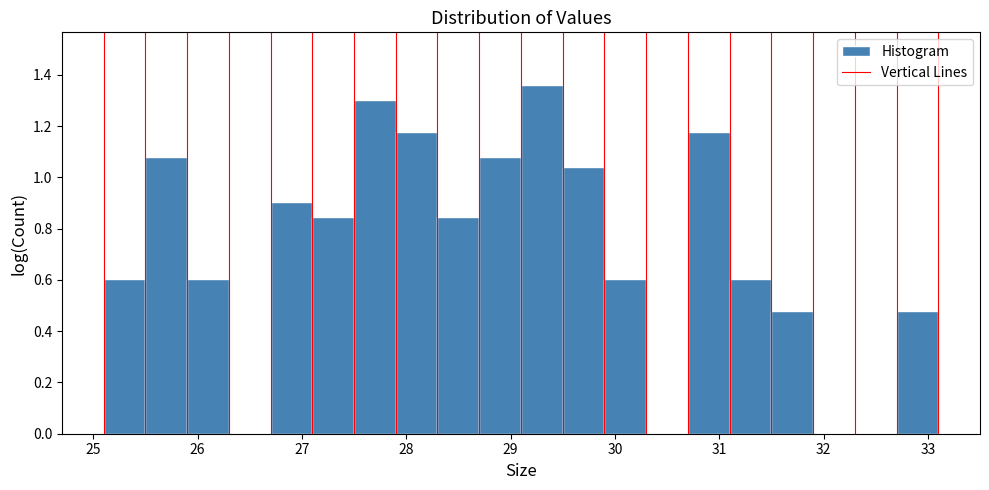

Reading left to right, transcribe this chart: for each bar, give the range it covers on the x-axis and its height. The values are not printed on the chart, so give them approximately, as read against the axis.

25.1 to 25.5: 0.60
25.5 to 25.9: 1.08
25.9 to 26.3: 0.60
26.3 to 26.7: 0
26.7 to 27.1: 0.90
27.1 to 27.5: 0.84
27.5 to 27.9: 1.30
27.9 to 28.3: 1.18
28.3 to 28.7: 0.84
28.7 to 29.1: 1.08
29.1 to 29.5: 1.36
29.5 to 29.9: 1.04
29.9 to 30.3: 0.60
30.3 to 30.7: 0
30.7 to 31.1: 1.18
31.1 to 31.5: 0.60
31.5 to 31.9: 0.48
31.9 to 32.3: 0
32.3 to 32.7: 0
32.7 to 33.1: 0.48